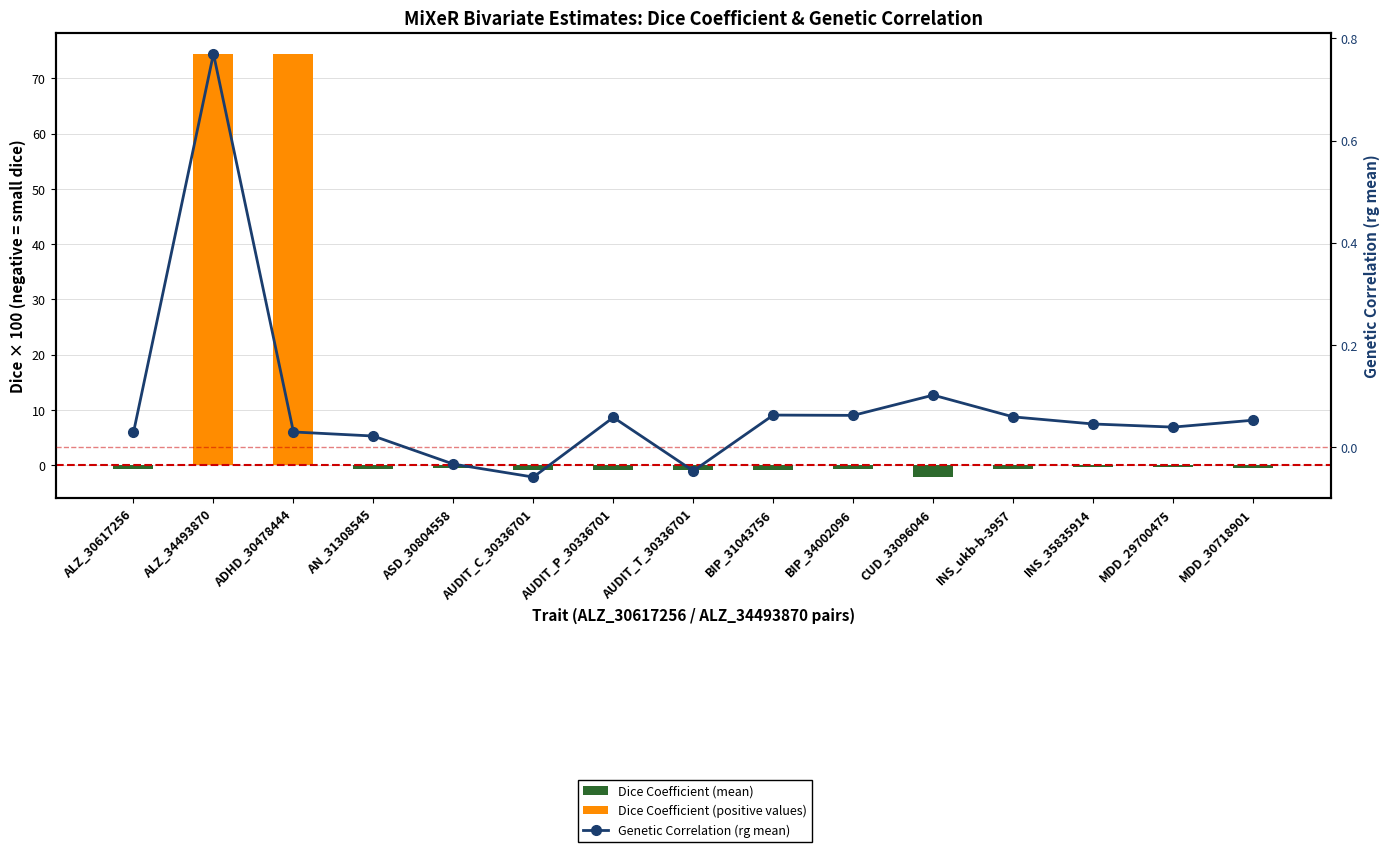

What is the difference between the second highest and second lowest values in the Dice Coefficient (mean) series?

0.9